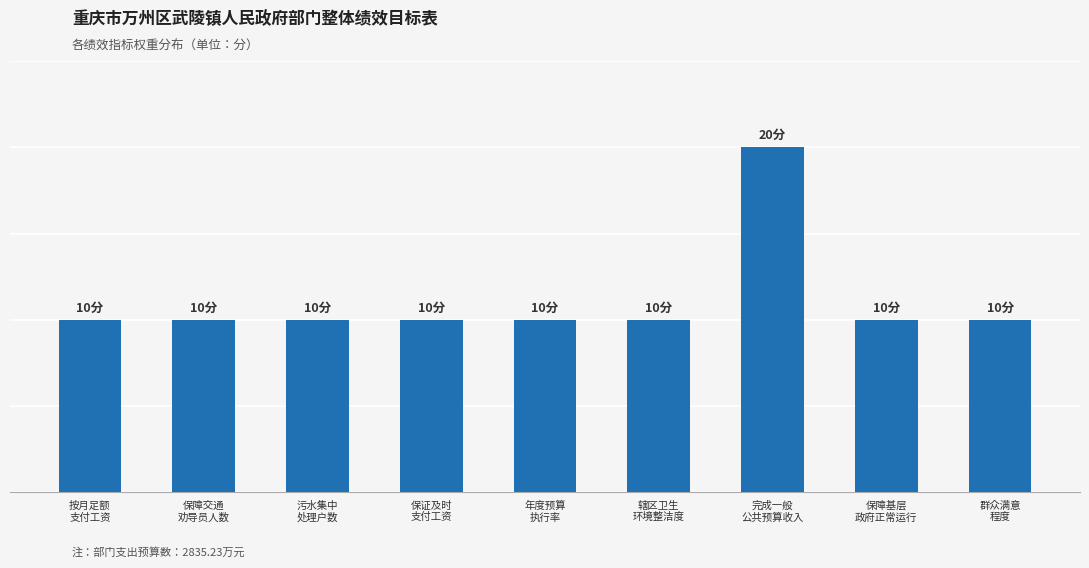

At which category does the chart reach its peak across all series?

完成一般
公共预算收入